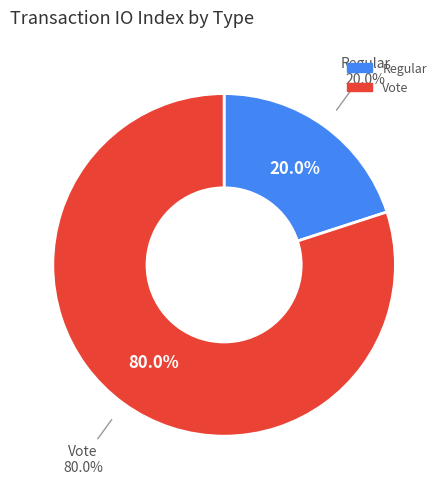

What is the total percentage of Vote and Regular?

100.0%